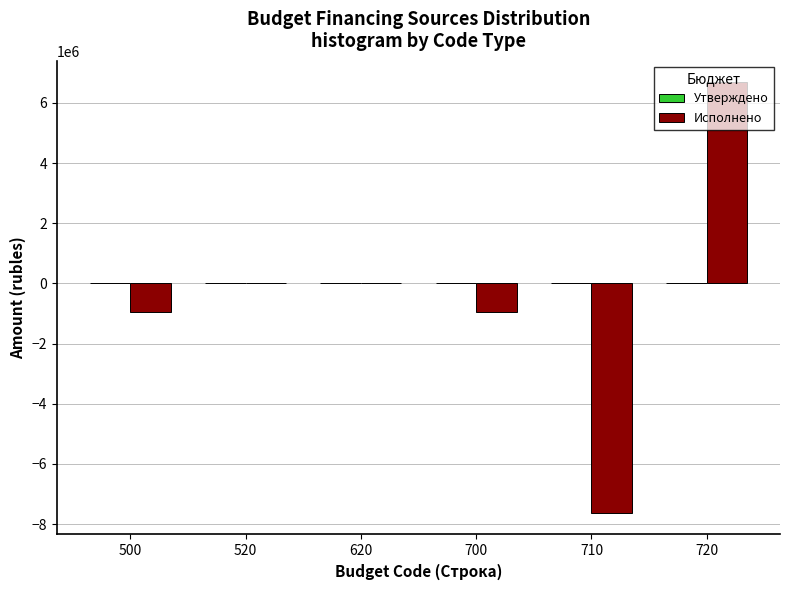

What is the greatest value displayed?

6677591.0